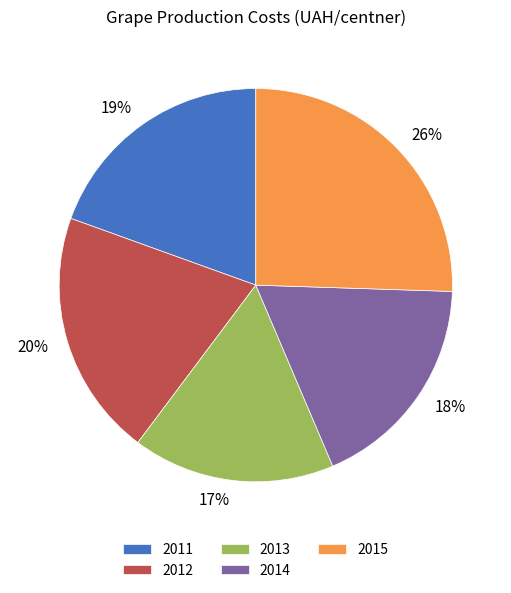

The 2015 slice represents 13% of the pie. True or false?

False